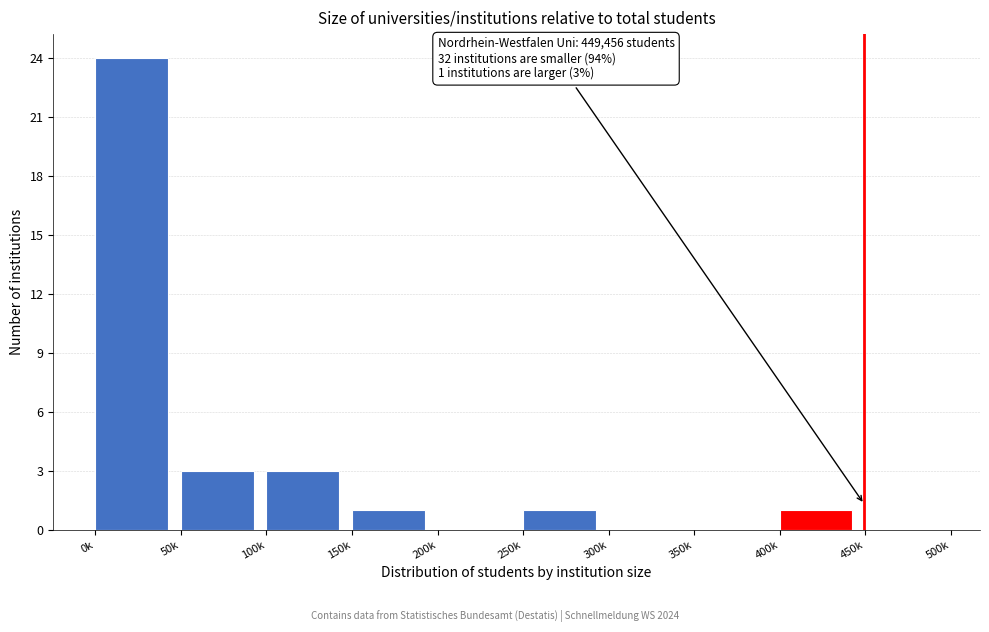

Reading left to right, what are all the values shown in this chart?

0k=24	50k=3	100k=3	150k=1	200k=0	250k=1	300k=0	350k=0	400k=1	450k=0